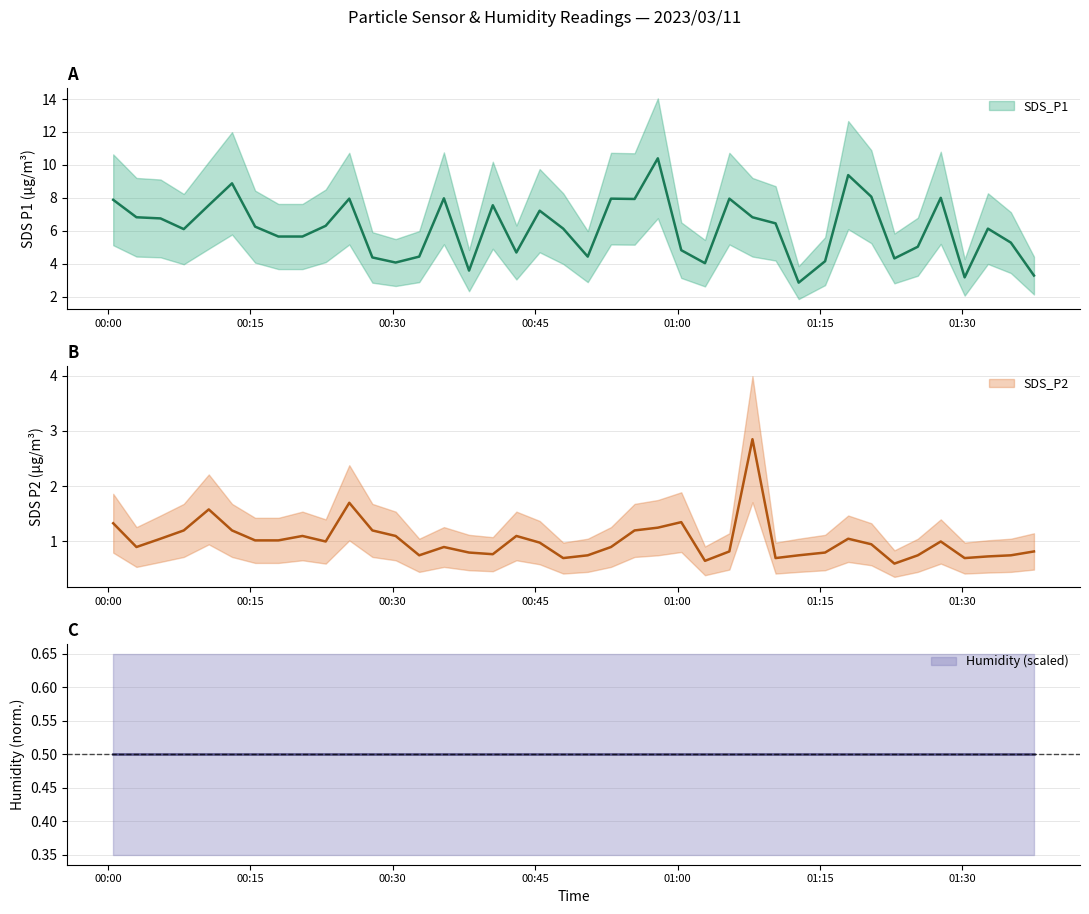

What is the total value across all series at 2023/03/11 00:45:28?

8.2